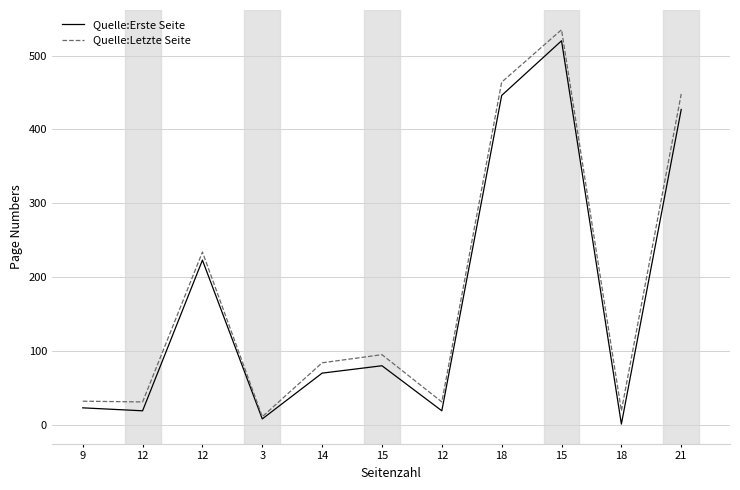

True or false: Quelle:Letzte Seite and Quelle:Erste Seite cross at least once.

False